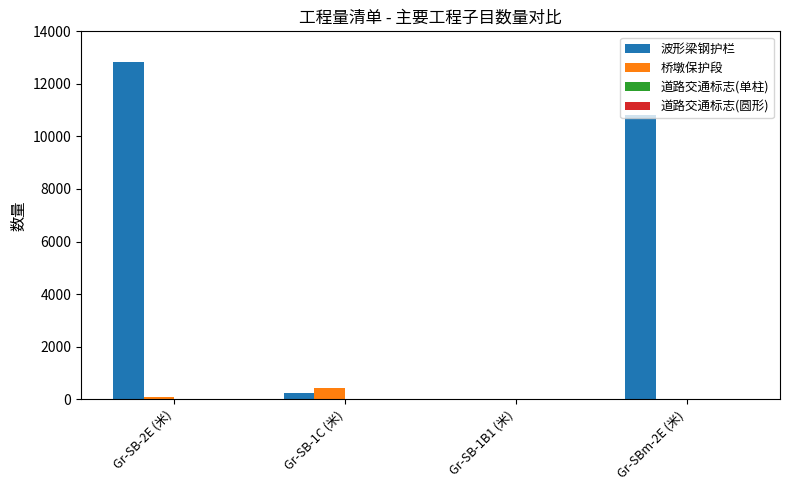

At which label does 波形梁钢护栏 reach its peak?

Gr-SB-2E (米)